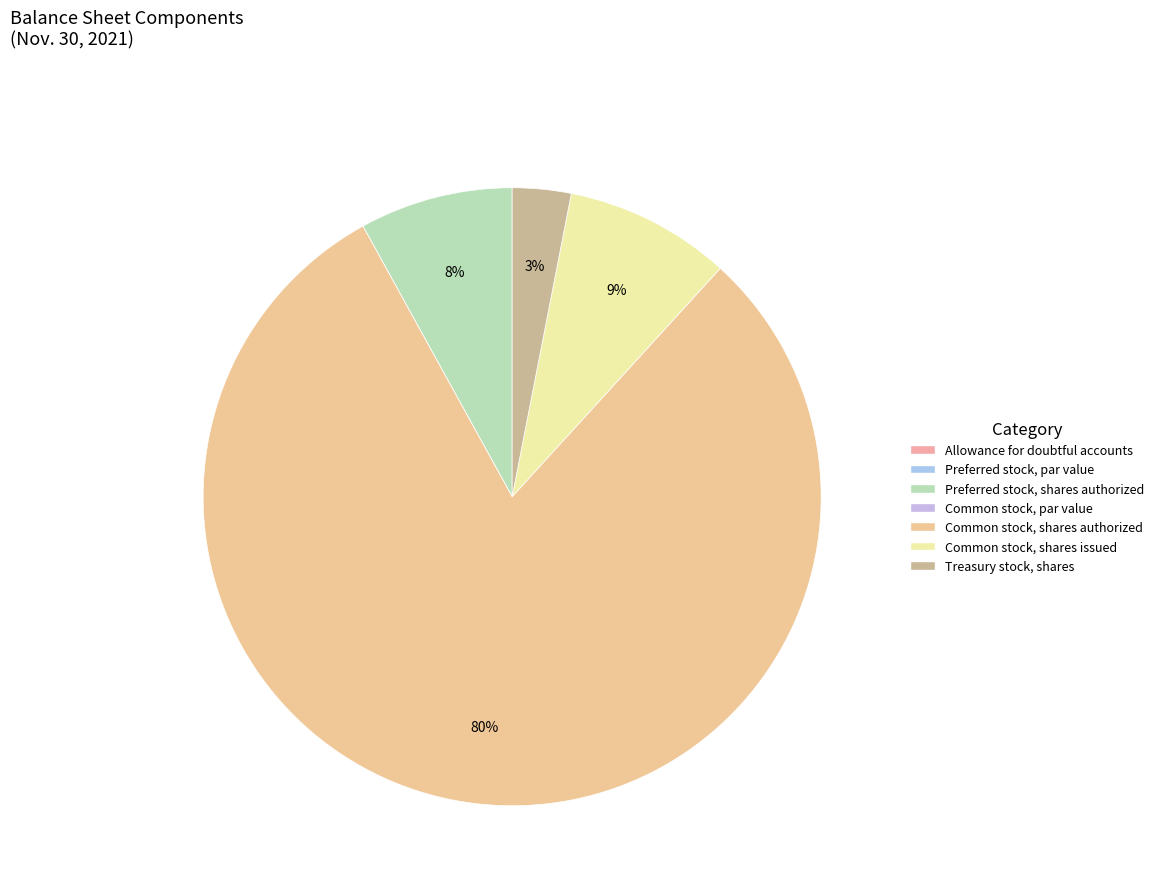

What is the change in value from Common stock, par value to Common stock, shares authorized?

+500000000.0